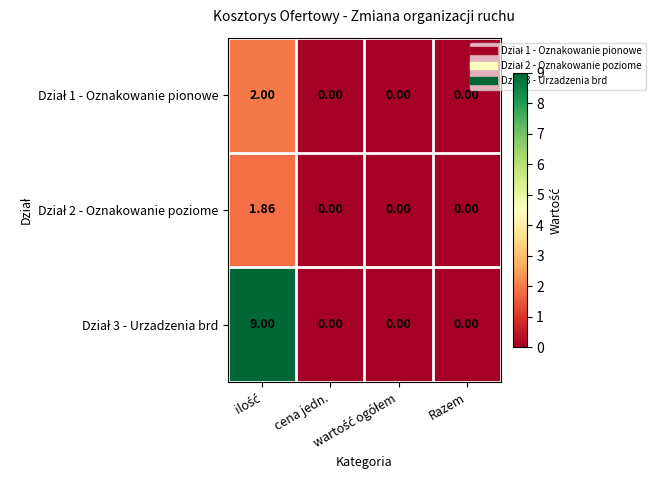

Which label corresponds to the largest value in the chart?

ilość